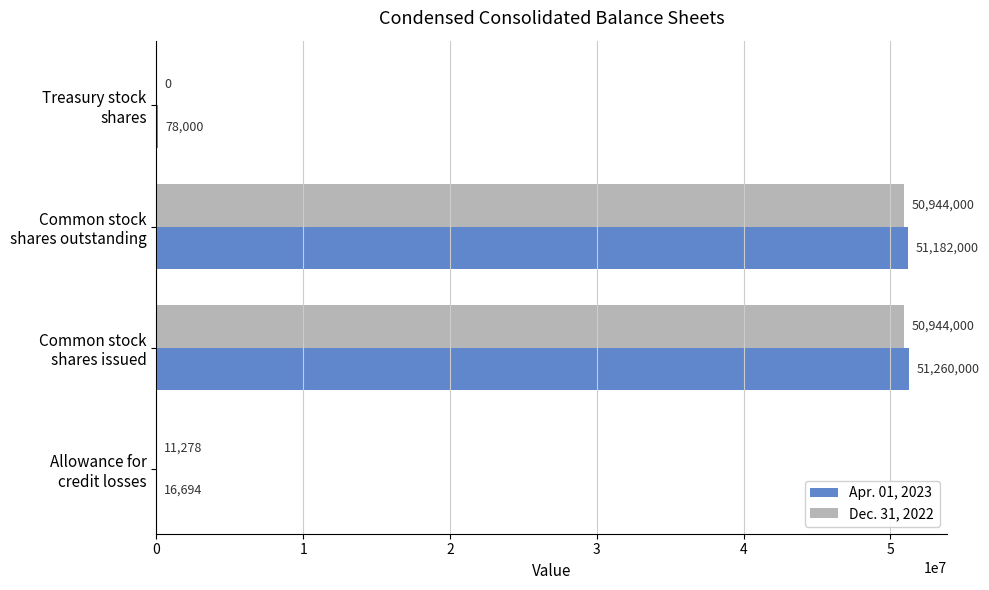

What are all the series names shown in the legend?

Apr. 01, 2023, Dec. 31, 2022